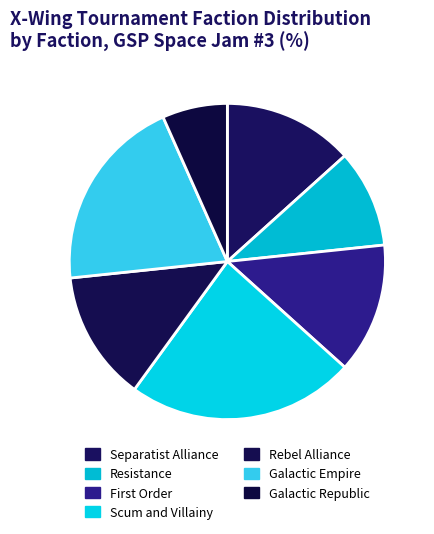

Which slice is the largest?

Scum and Villainy